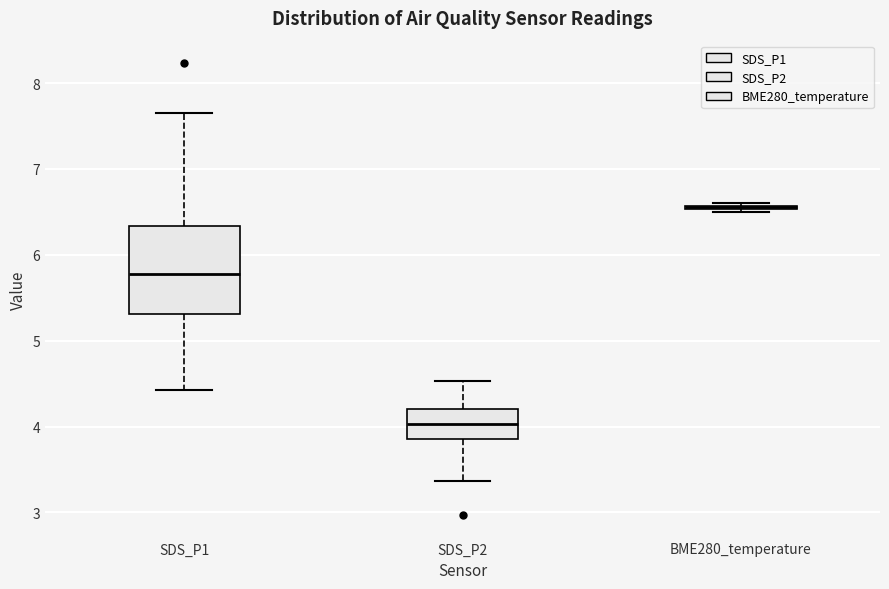

Where does the upper whisker of the box for SDS_P1 end on the y-axis? The values are not printed on the chart, so give them approximately, as read against the axis.

7.7